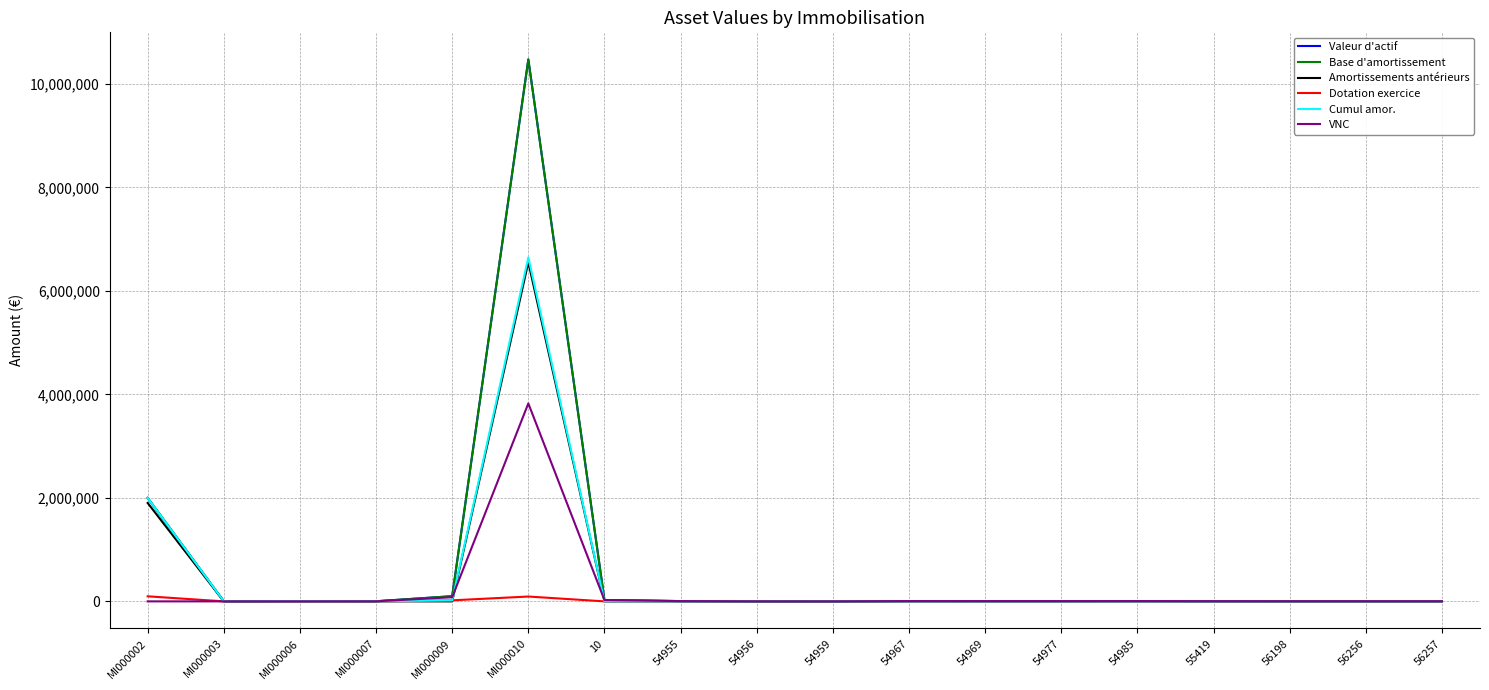

Does the chart have visible grid lines?

Yes